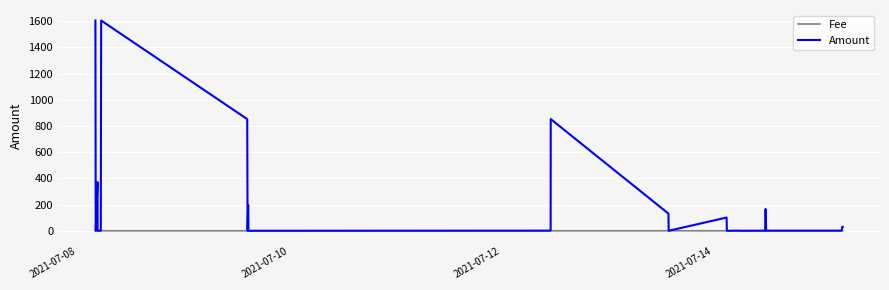

Which series has the largest total across all categories?

Amount